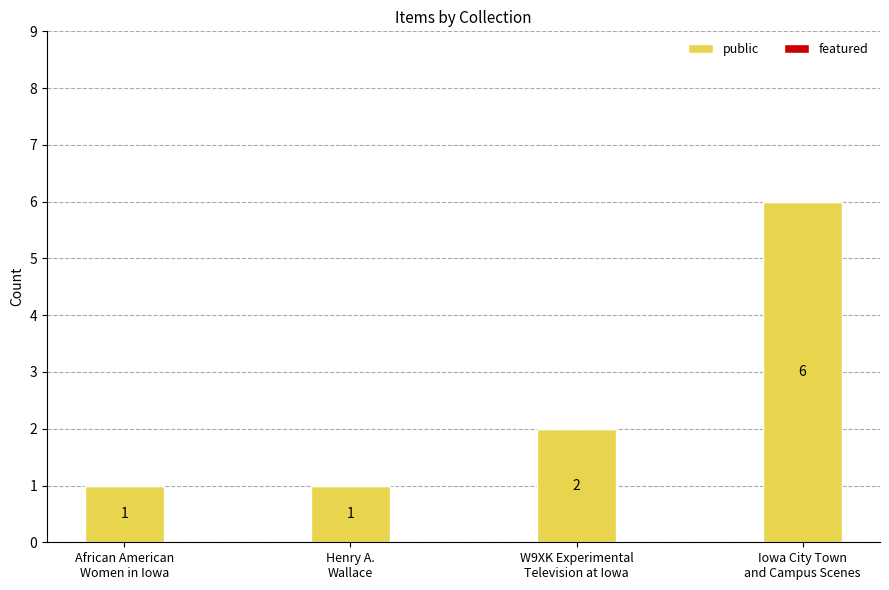

What is the value of the 4th bar from the left?

6